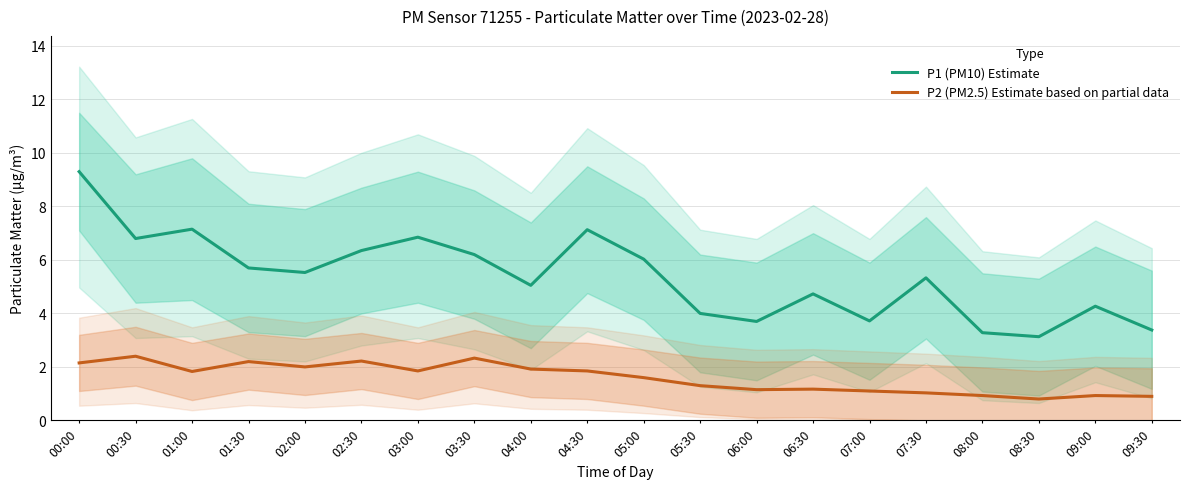

How many interior local valleys does the P2 (PM2.5) Estimate based on partial data series have?

5